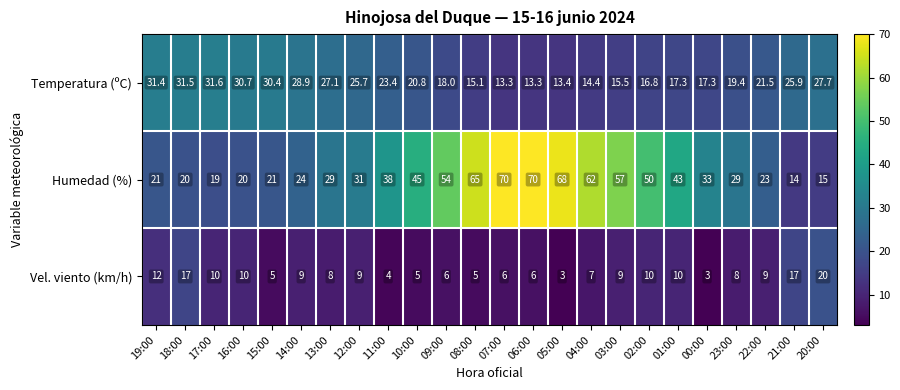

The value of Humedad (%) at 16:00 is 12.3. True or false?

False